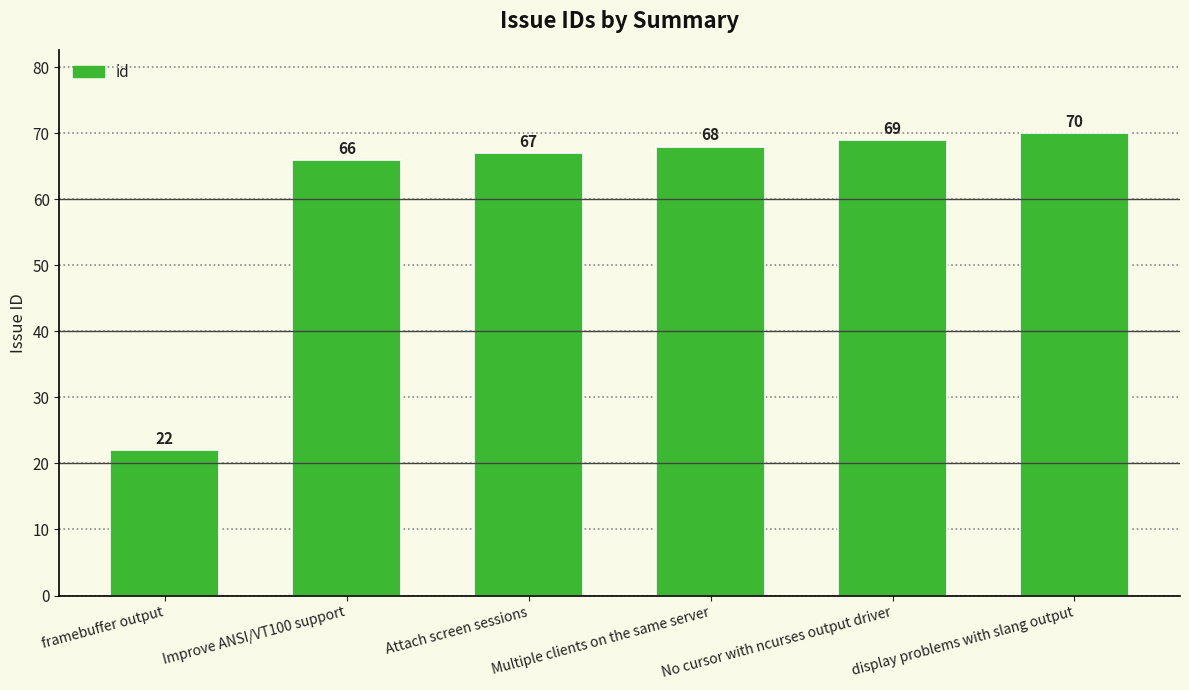

What is the maximum value shown in the chart?

70